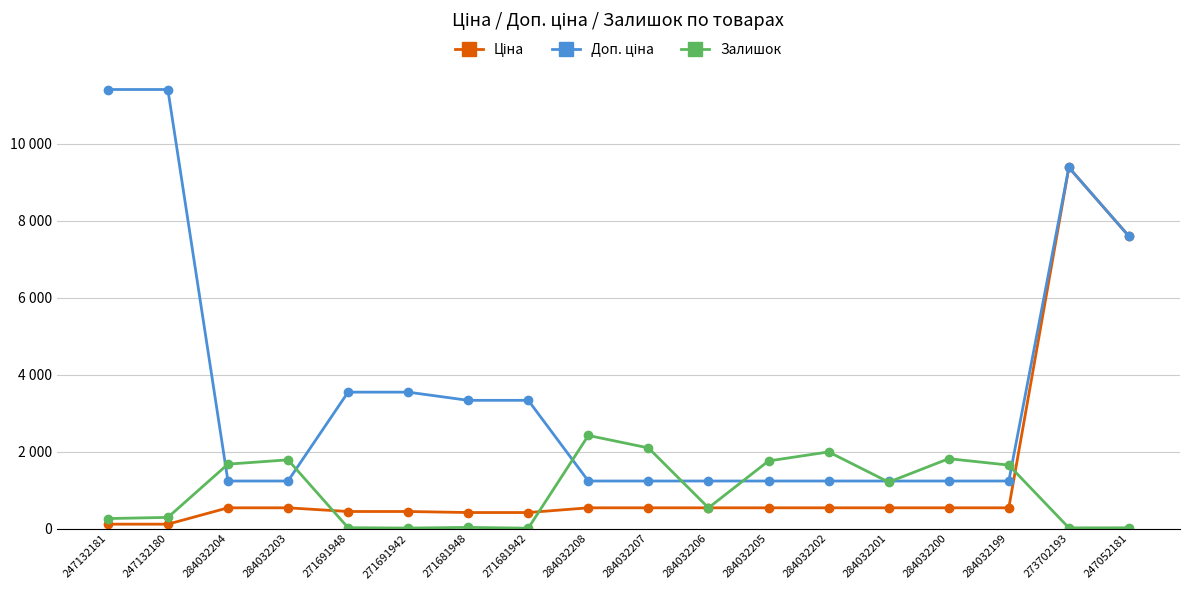

How many categories are shown in the chart?

18